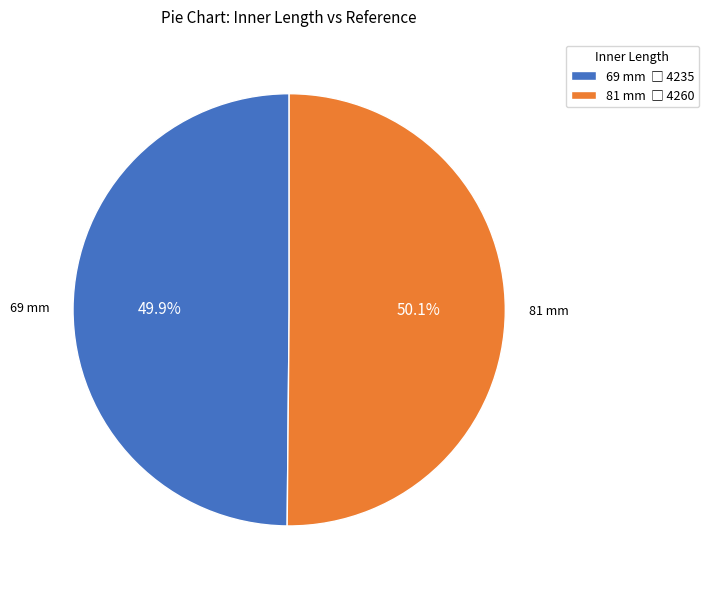

Combined, what portion of the pie is 69 mm and 81 mm?

100.0%